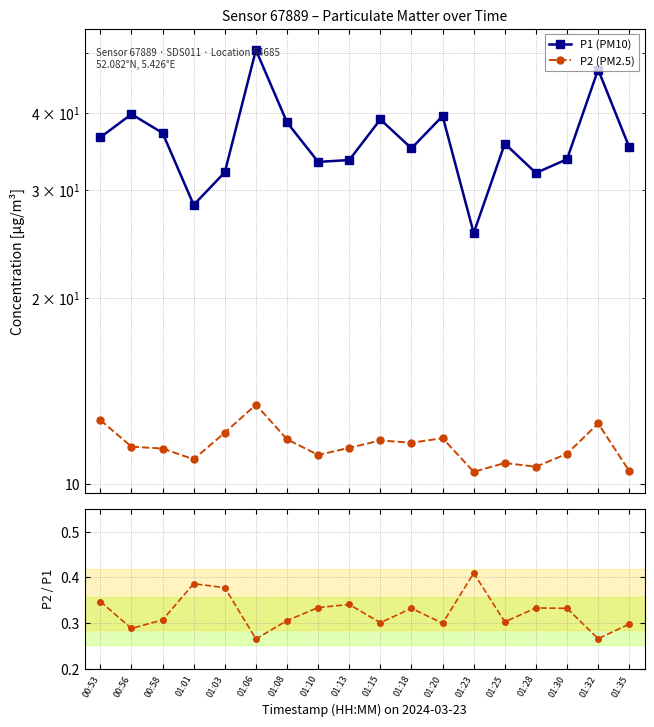

True or false: Reference and P1 (PM10) cross at least once.

False